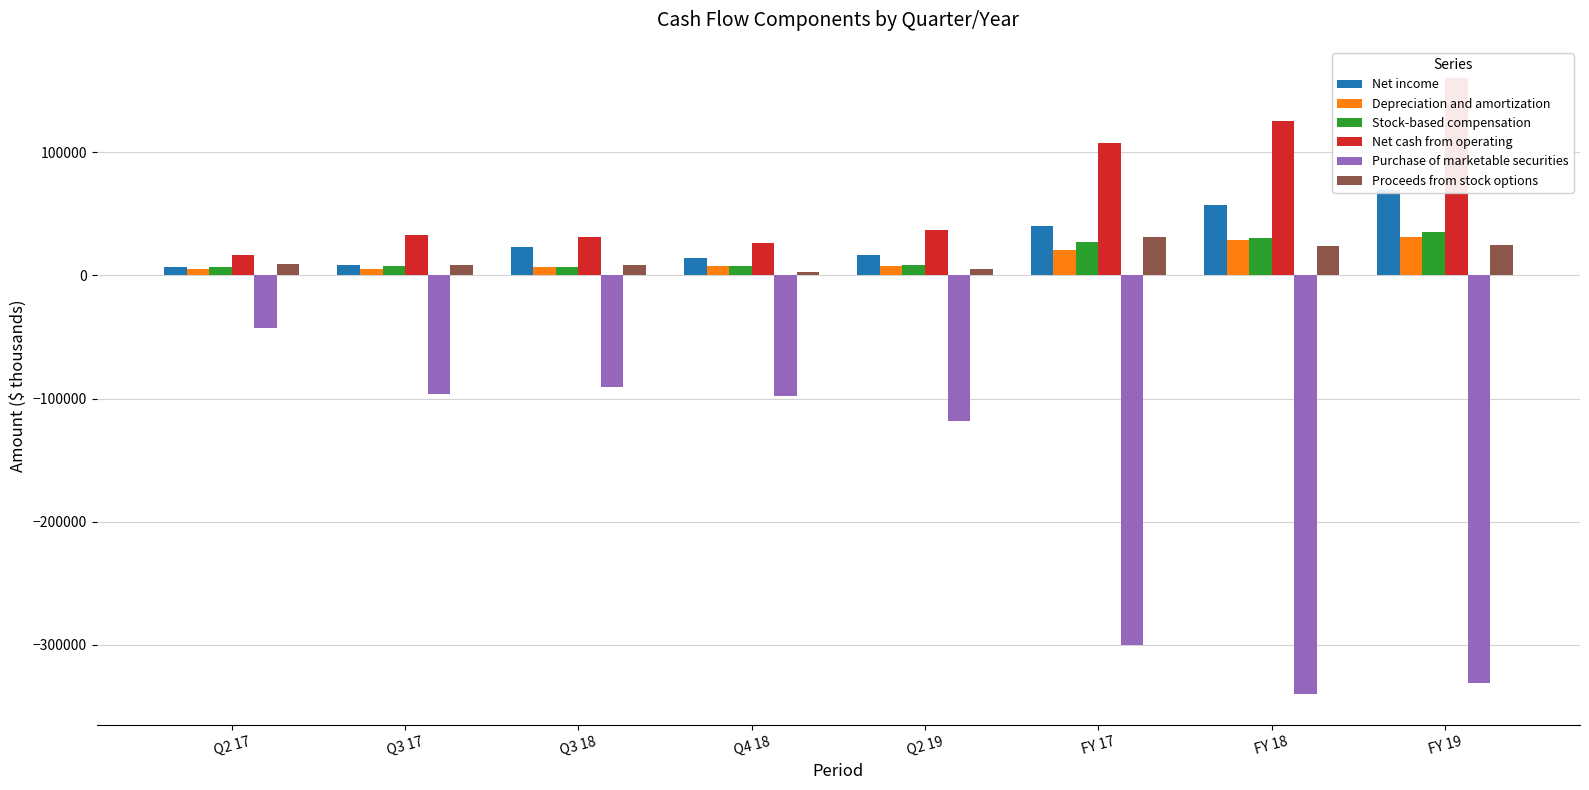

What is the difference between the maximum and minimum values in the Net cash from operating series?

144090